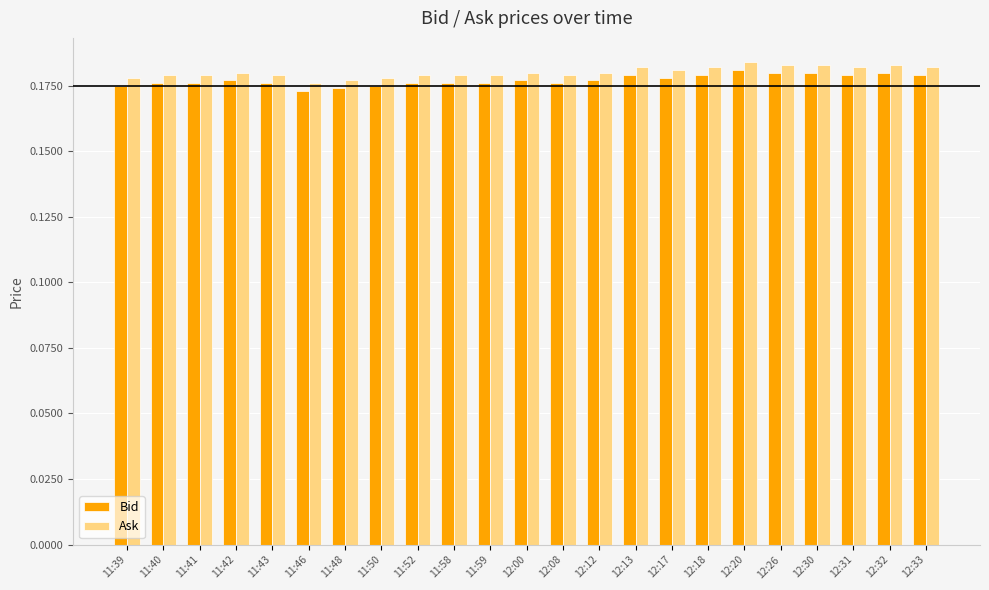

True or false: Bid has a value of 0.1 at 12:26.

False